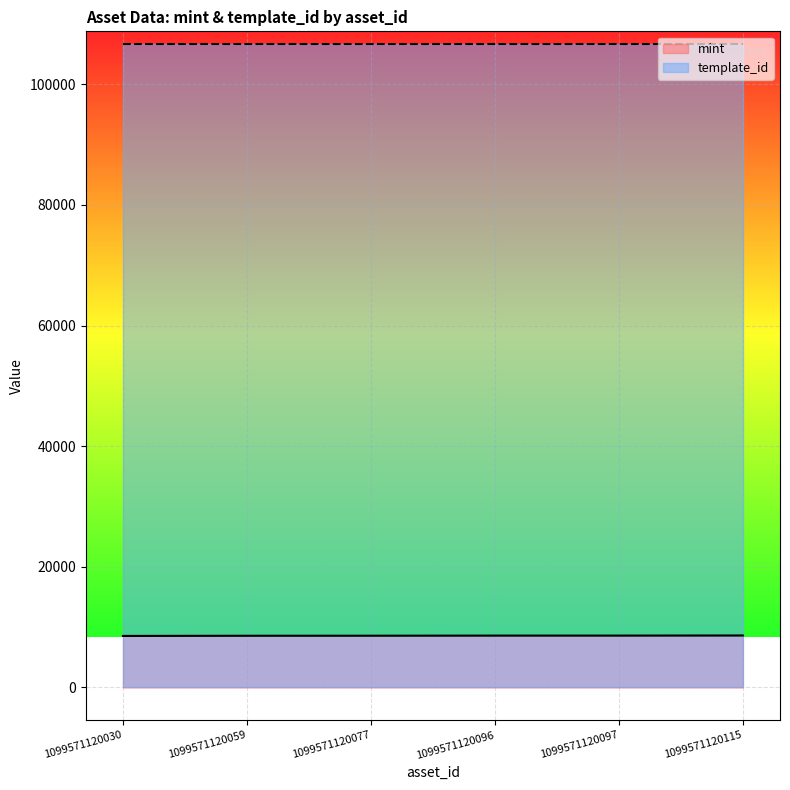

What is the sum of all values?

51530